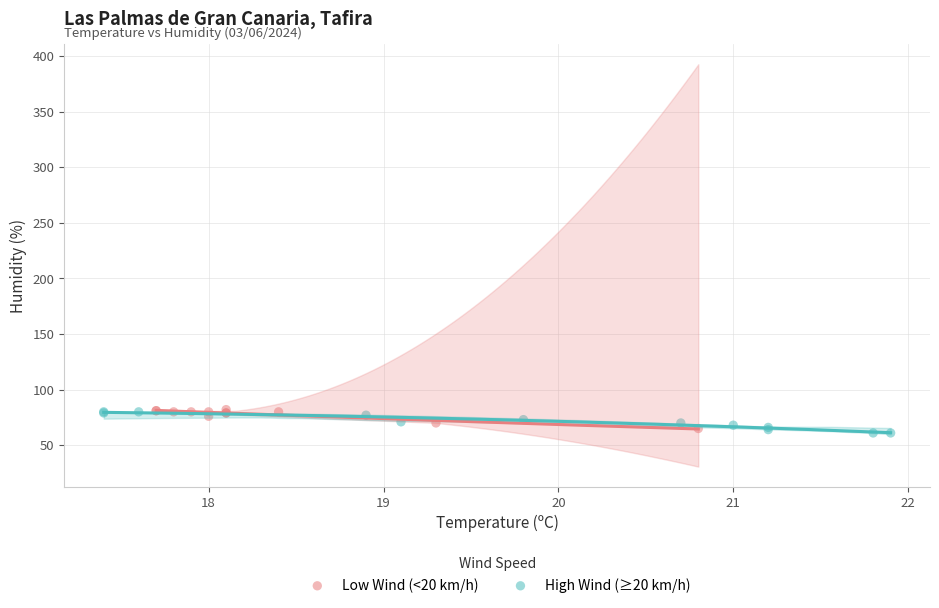

What are all the series names shown in the legend?

Low Wind (<20 km/h), High Wind (≥20 km/h)